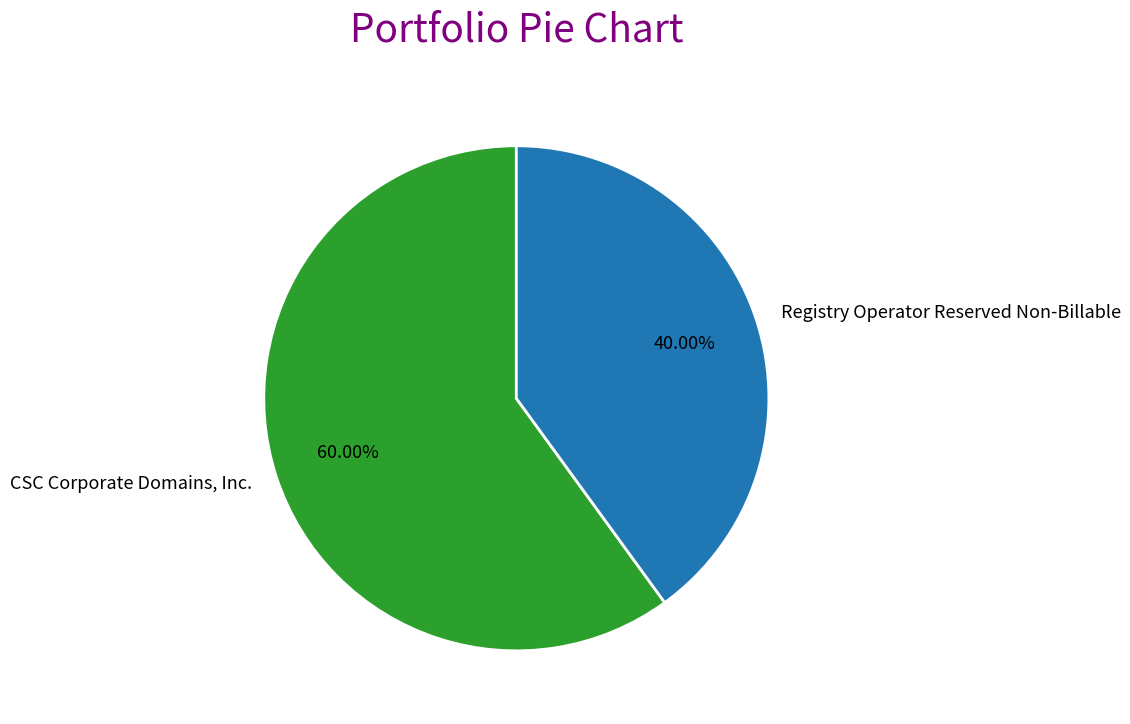

Combined, do CSC Corporate Domains, Inc. and Registry Operator Reserved Non-Billable account for over 50%?

Yes